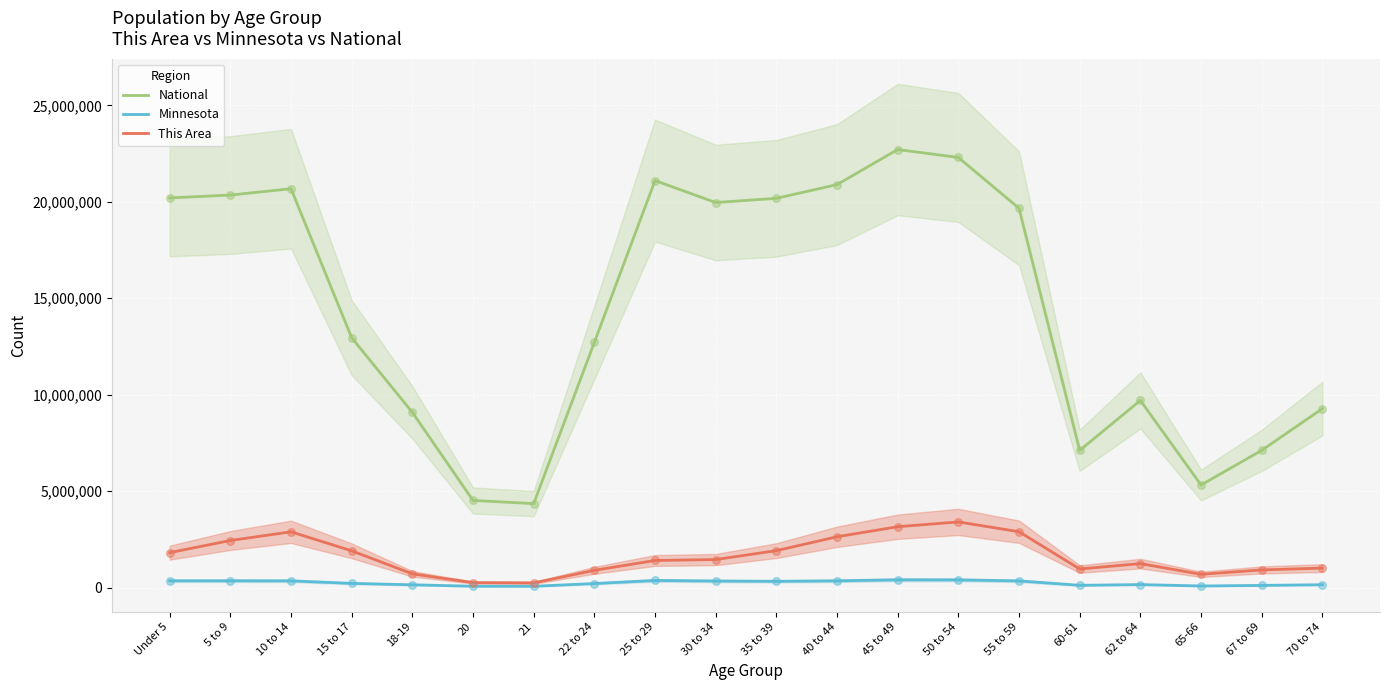

Which series has the largest Y range (max minus min)?

National